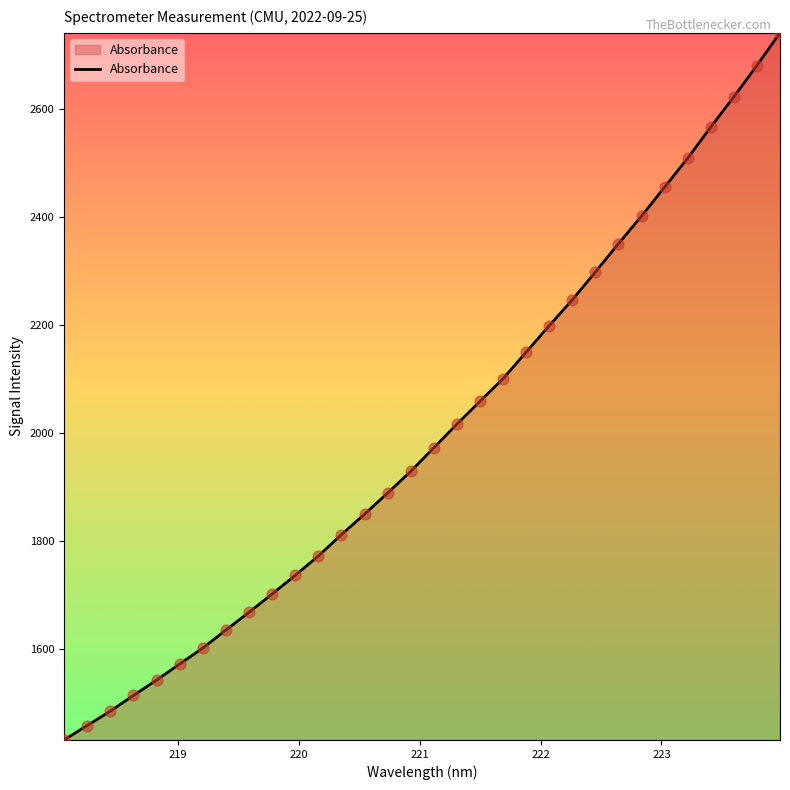

What is the smallest value displayed?

1431.4